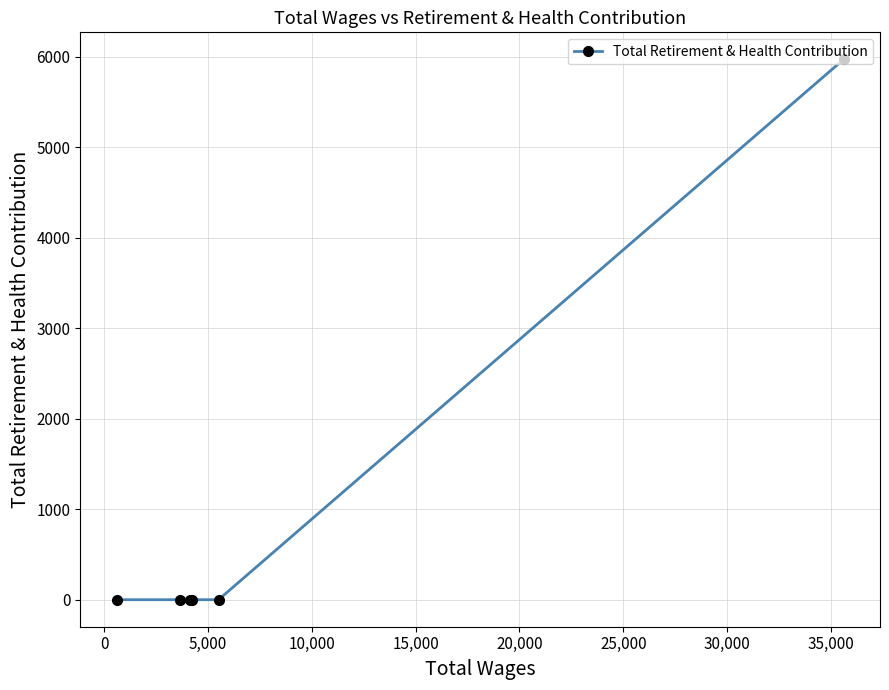

What is the difference between the maximum and minimum values?

5970